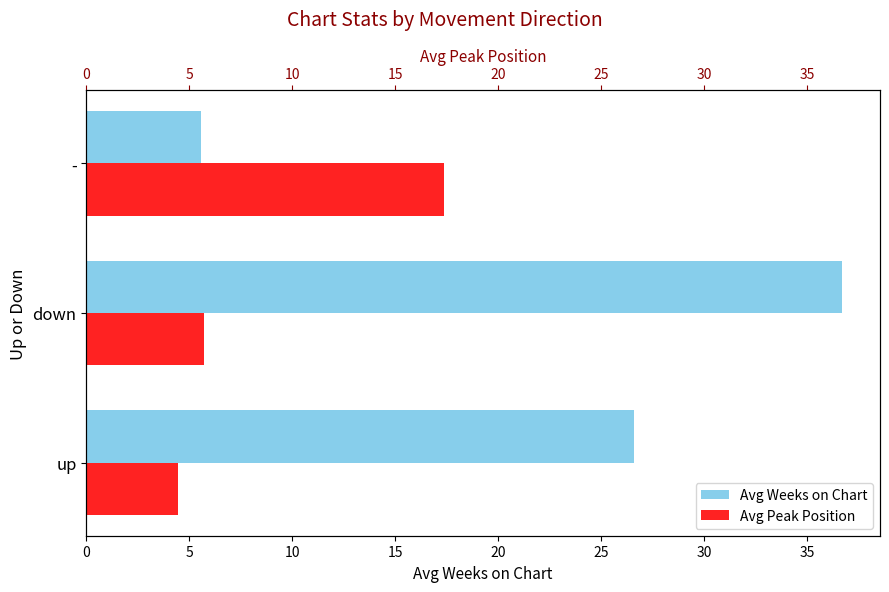

Is the value of Avg Weeks on Chart at up greater than the value of Avg Peak Position at up?

Yes